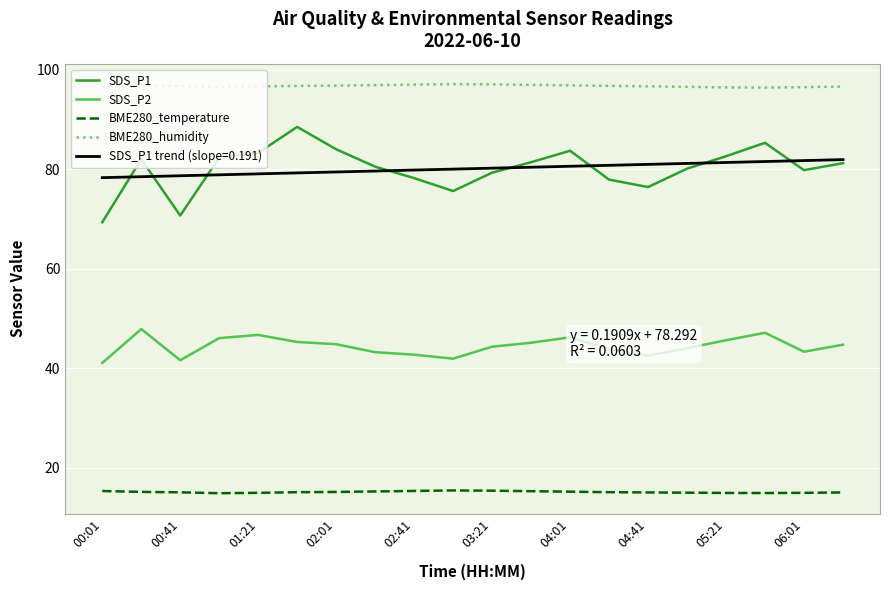

What is the lowest value of the BME280_humidity series?

96.4